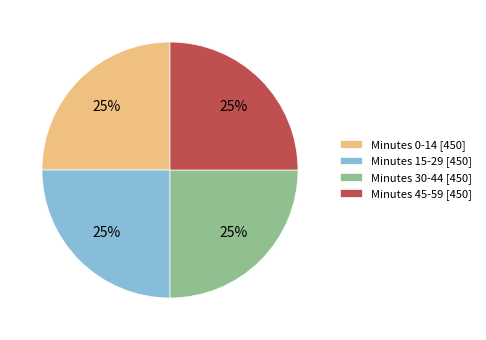

To the nearest percent, what is the difference between the largest and smallest slice percentages?

0%